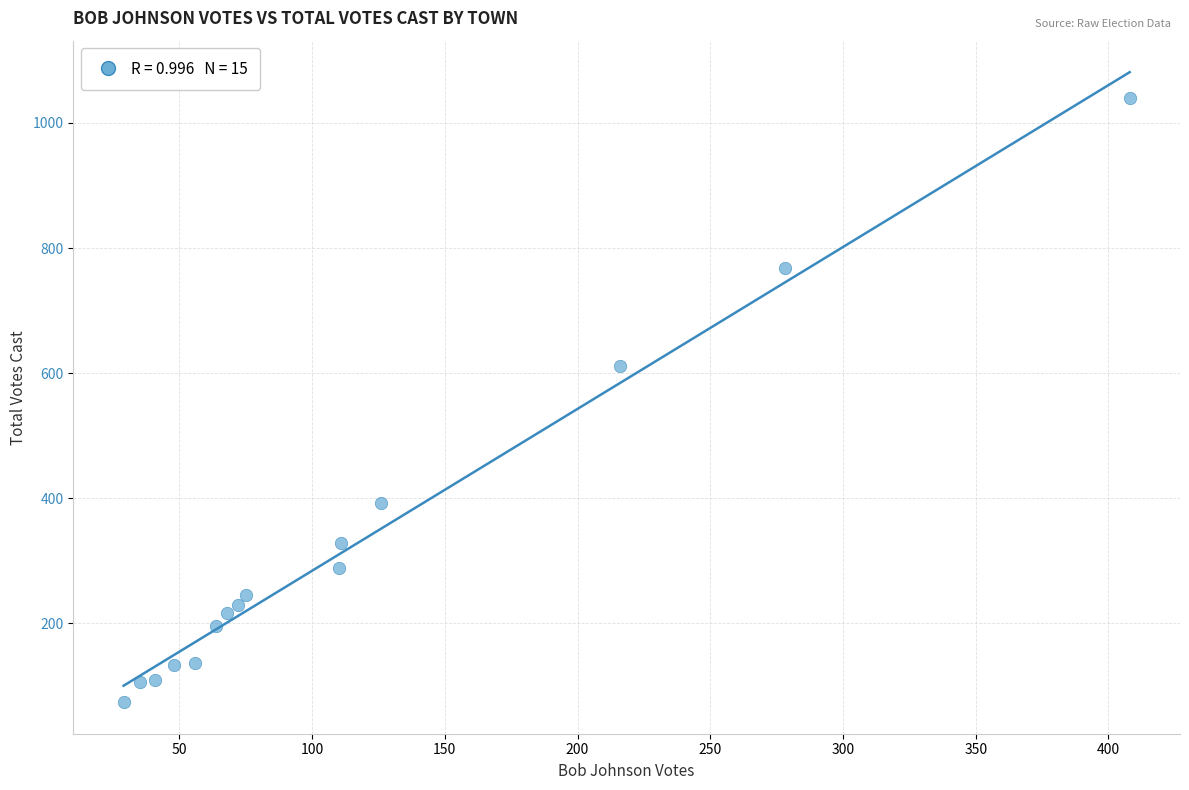

What Y value in the scatter plot is closest to 557?

612